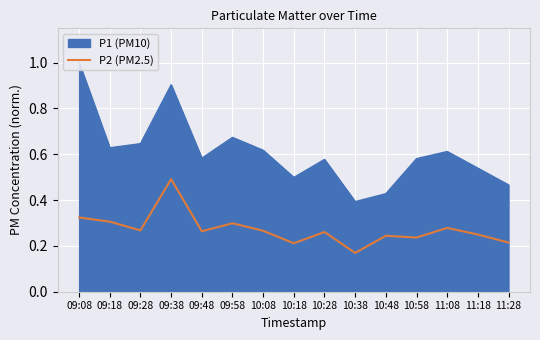

The chart shows a value of 0.5 at 10:08. True or false?

False